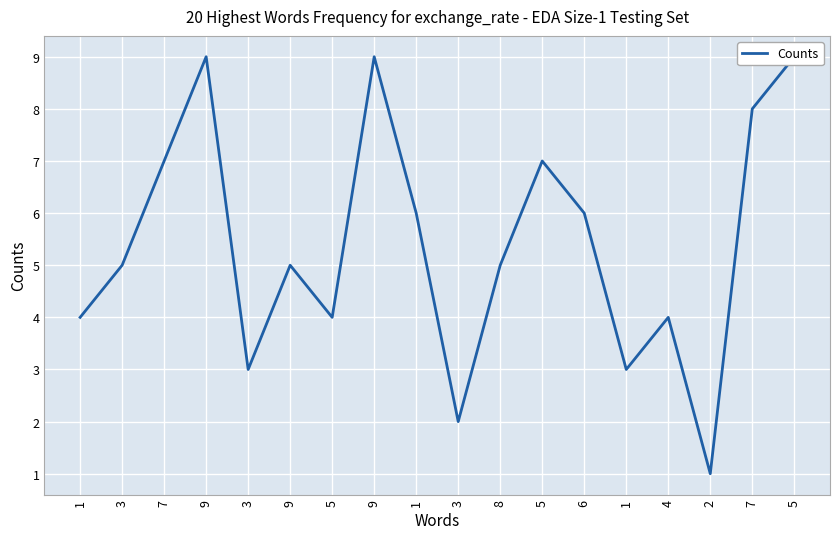

Reading right to left, transcribe all the data shown in this chart.

9	8	1	4	3	6	7	5	2	6	9	4	5	3	9	7	5	4